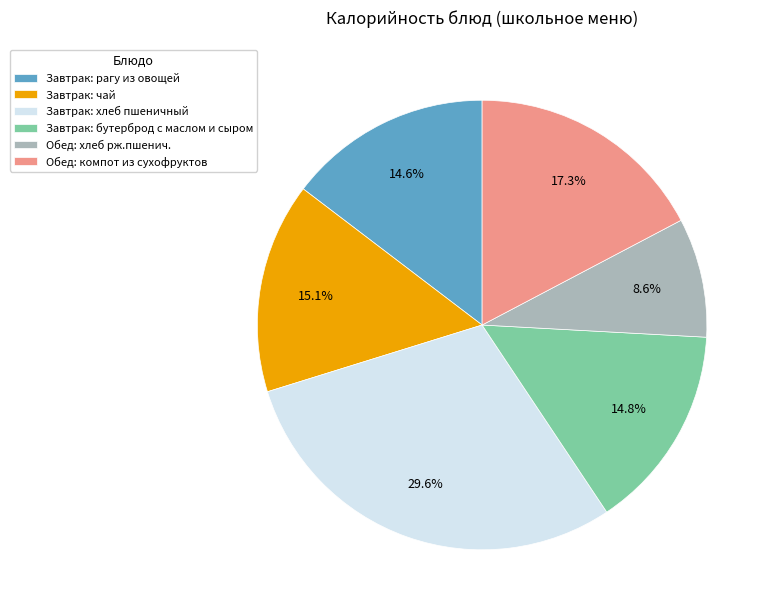

What is the smallest slice in the pie chart?

Обед: хлеб рж.пшенич.